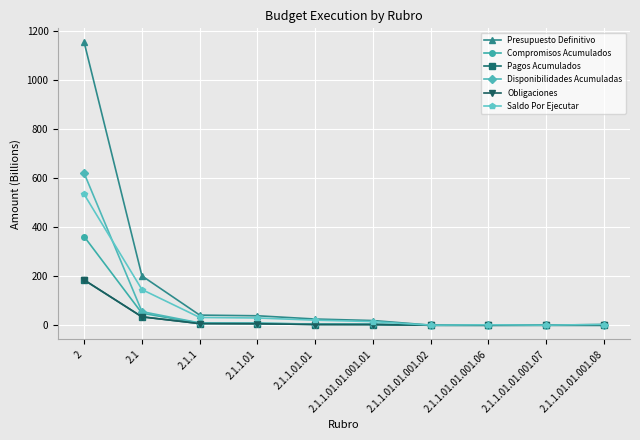

Which series has the largest range (max minus min)?

Presupuesto Definitivo